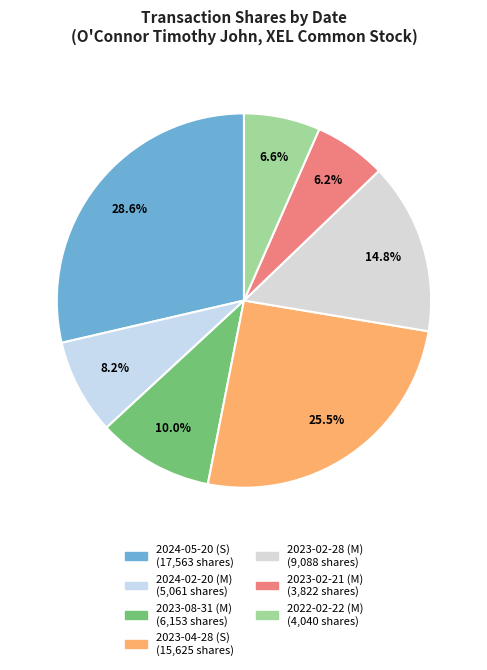

What is the change in value from 2023-02-28 (M) to 2022-02-22 (M)?

-5048